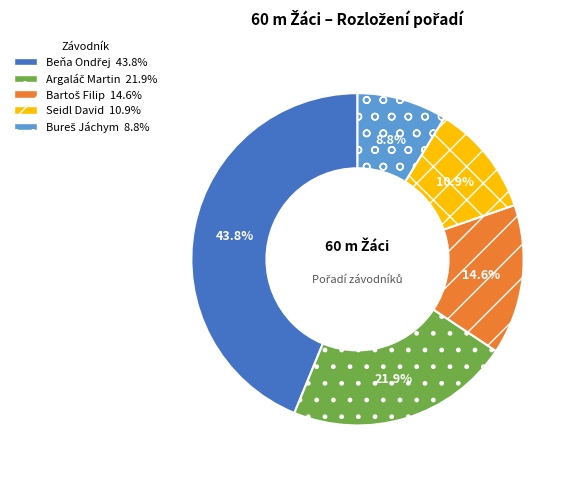

Does any single category account for the majority?

No